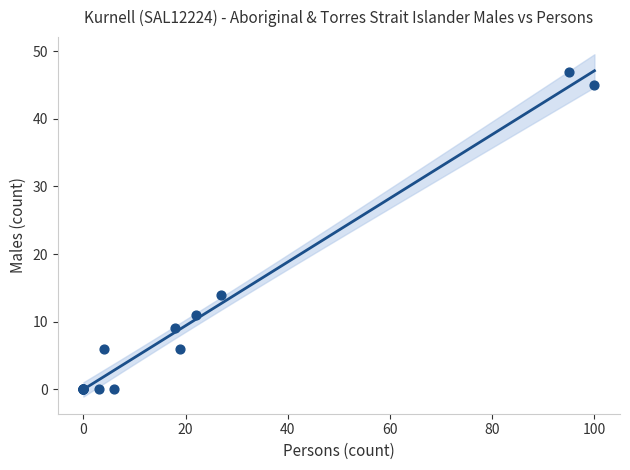

What Y value in the scatter plot is closest to 23?

14